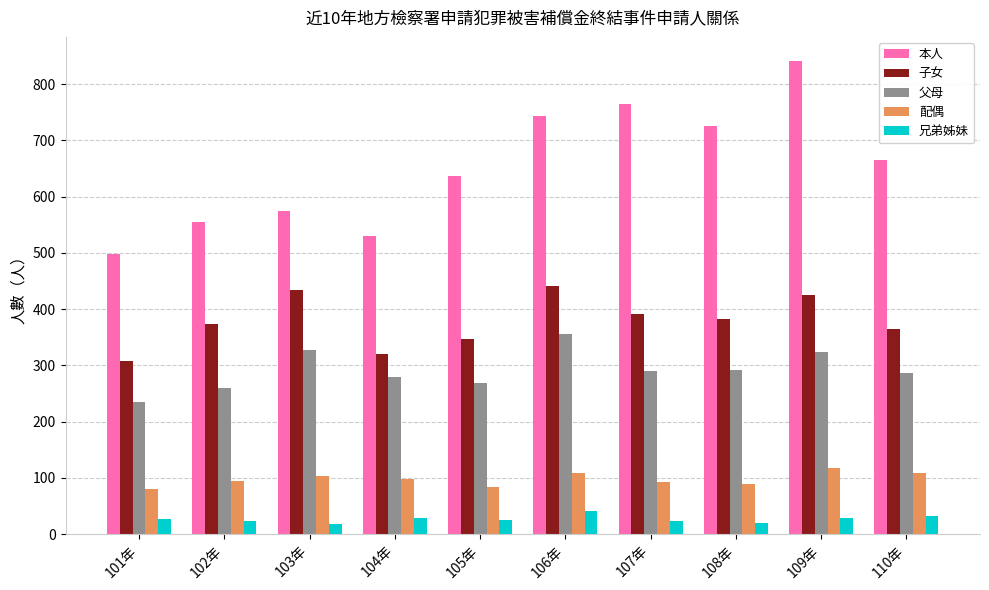

The 父母 series shows 125 at 110年. True or false?

False